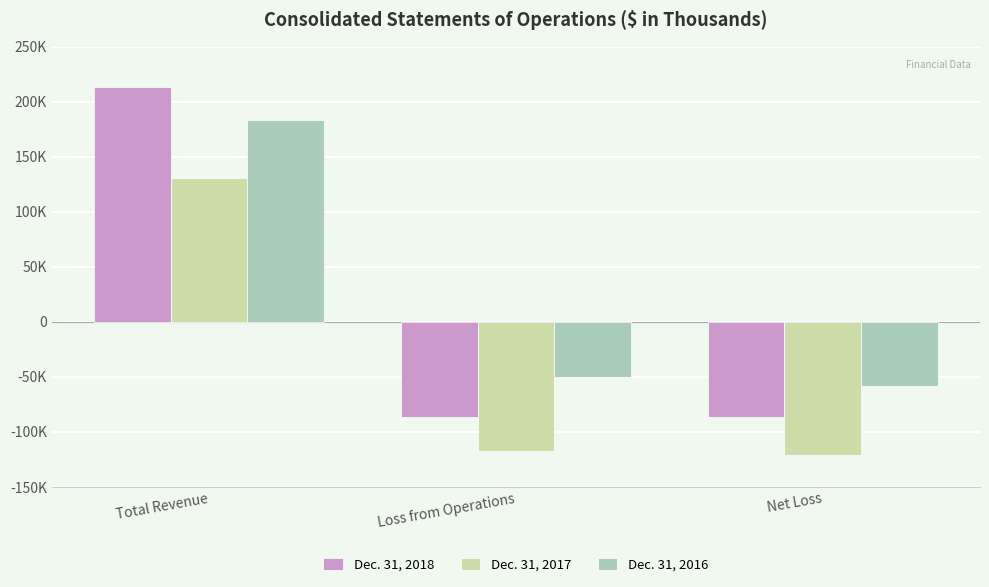

Are the bars grouped side by side (vs. stacked)?

Yes